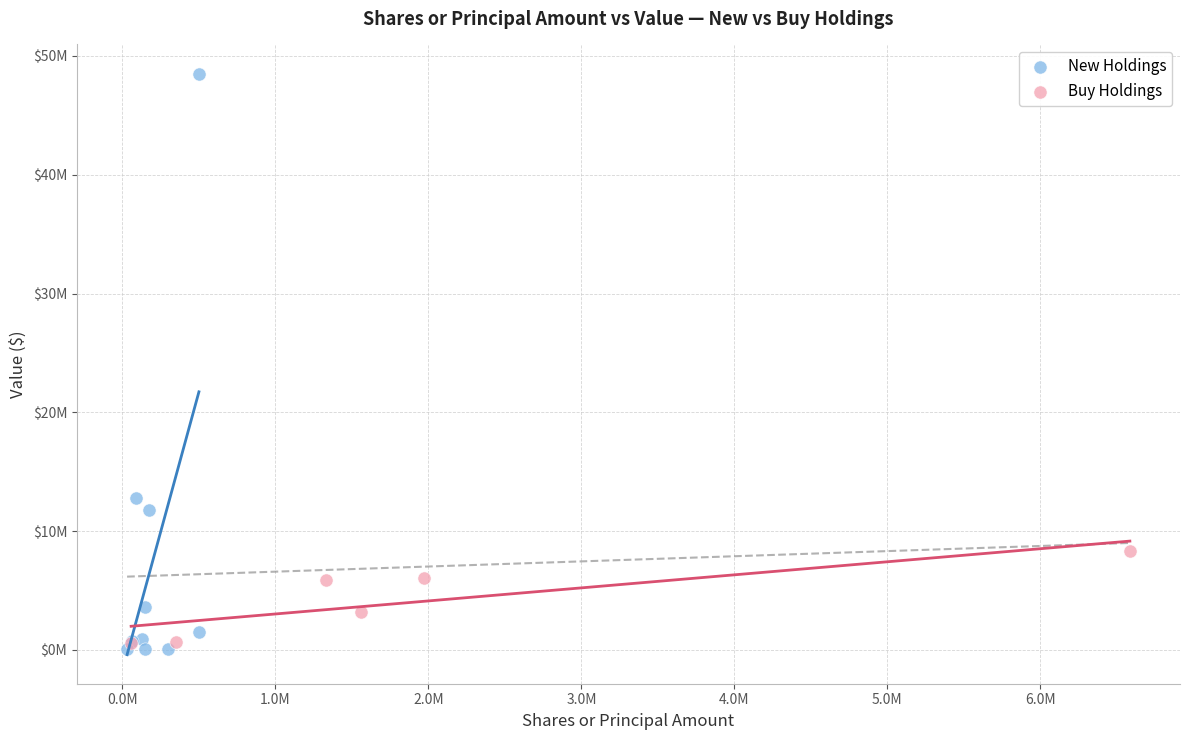

What are all the series names shown in the legend?

New Holdings, Buy Holdings